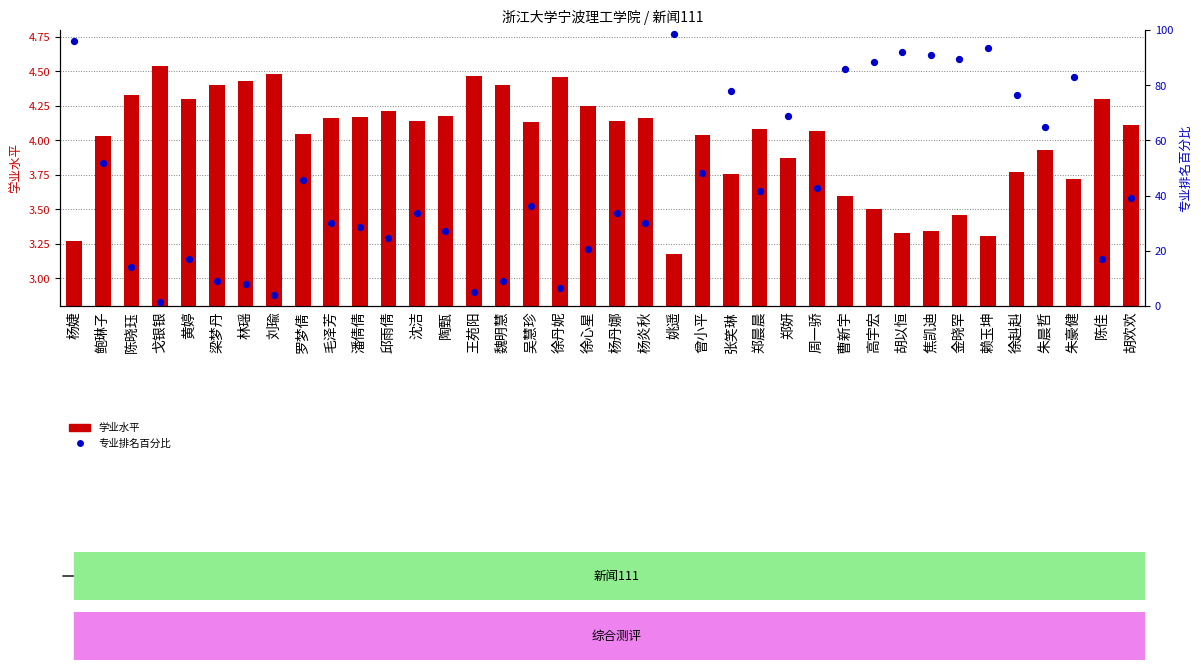

Which series reaches the maximum Y coordinate?

专业排名百分比